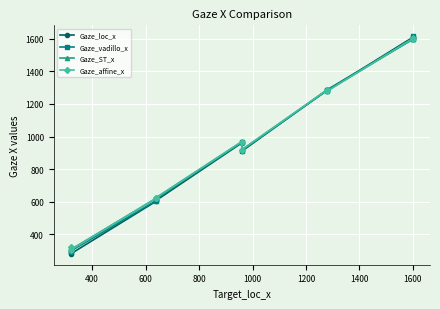

Is the value of Gaze_ST_x at 400 greater than the value of Gaze_affine_x at 1000?

No